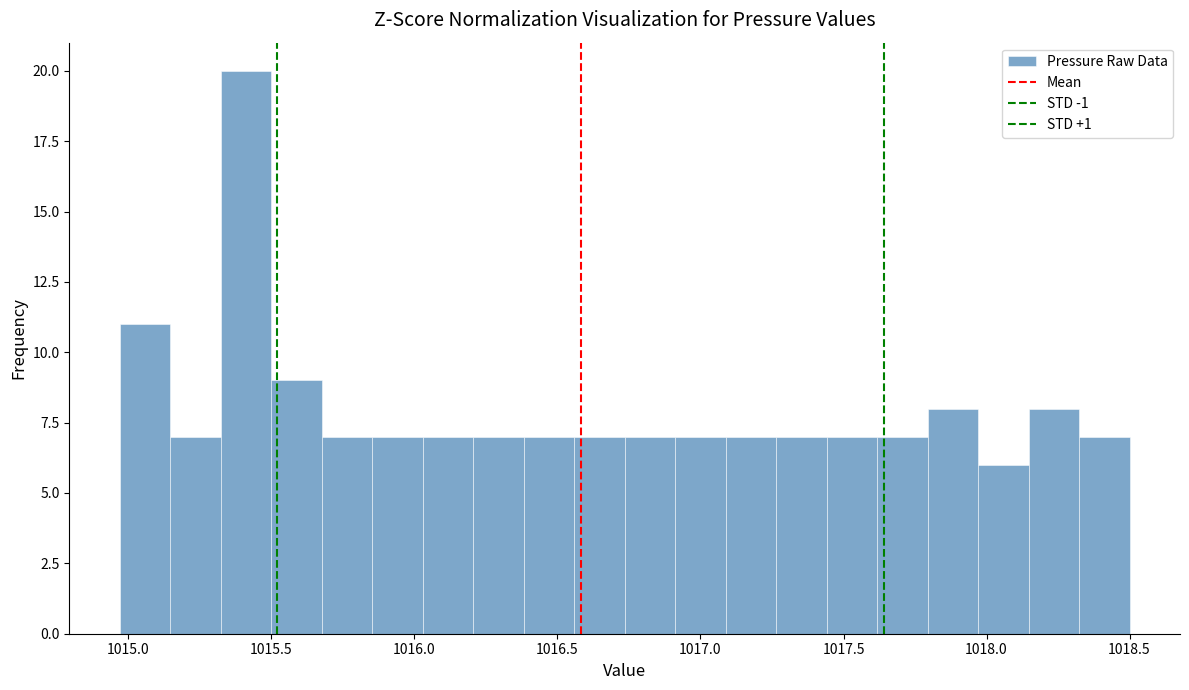

Read against the x-axis, roughly where is the centre of the tallest bar?

1015.40